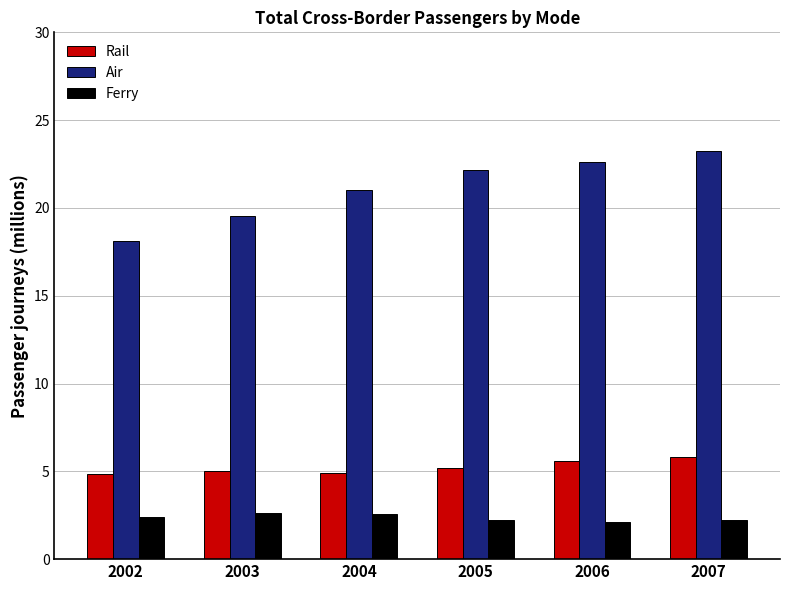

How many groups of bars are there?

6